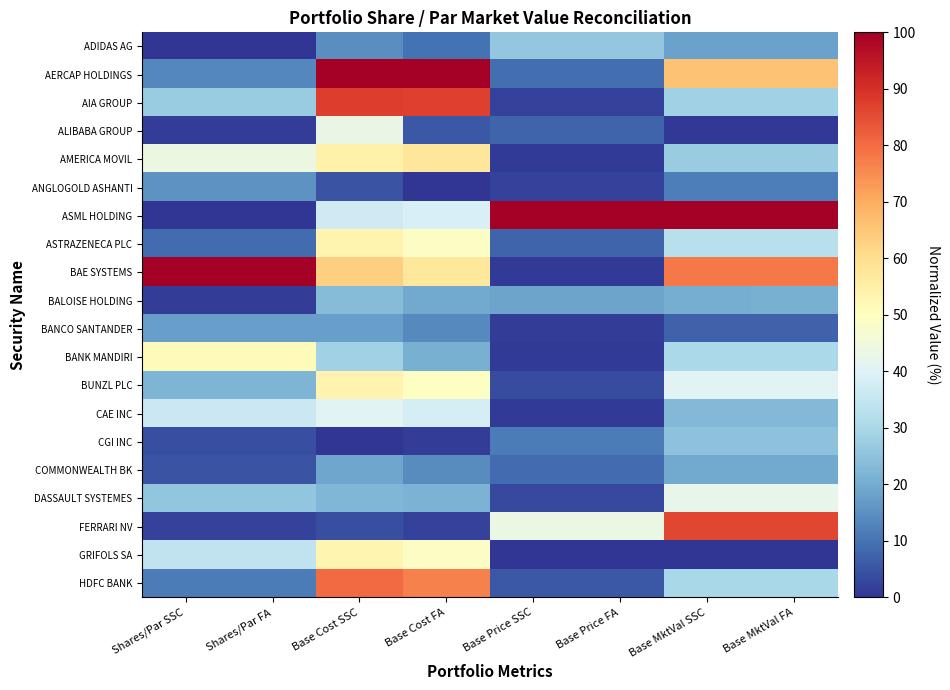

Between Base Price FA and Base MktVal SSC, which series saw the biggest shift?

BAE SYSTEMS